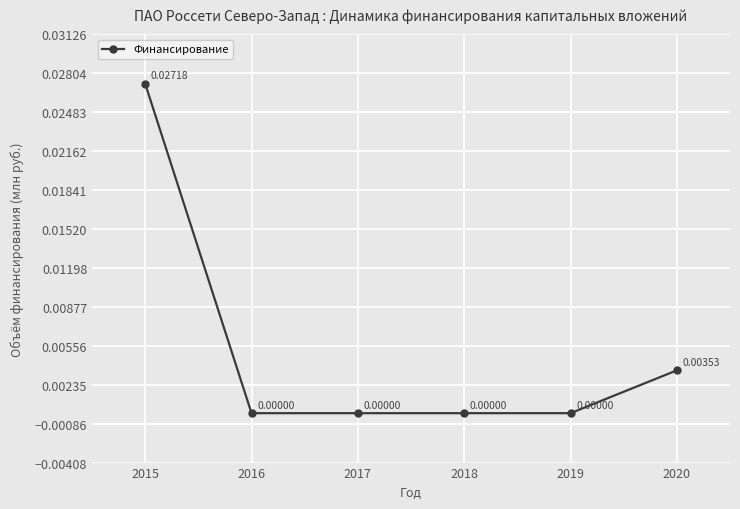

True or false: the data has more than 0 interior local peaks.

False